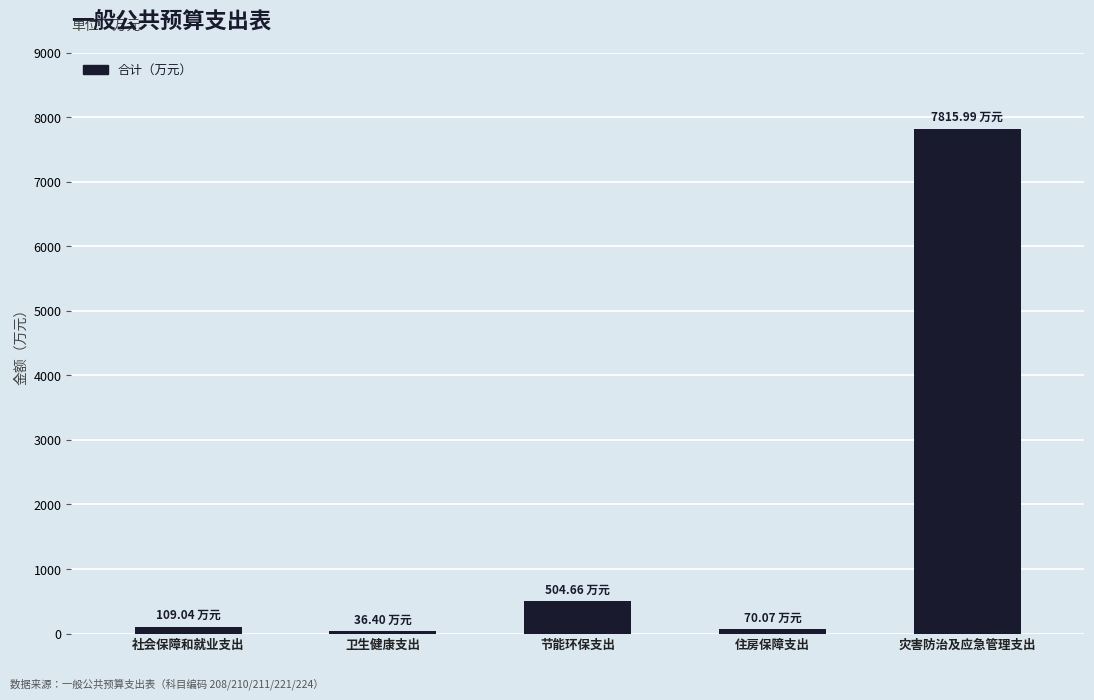

Are the bars grouped side by side (vs. stacked)?

No